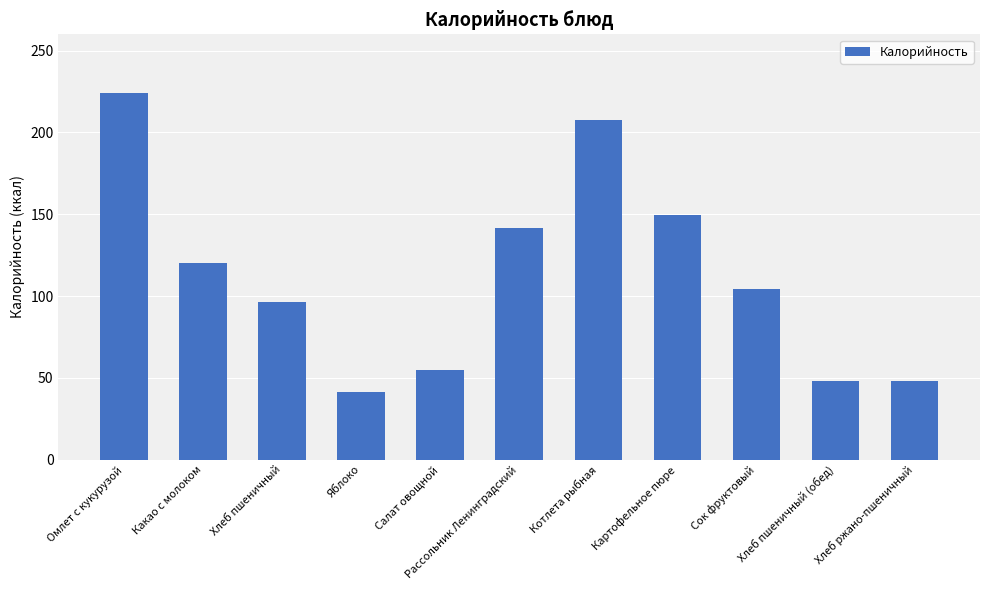

What is the label of the 4th bar from the right?

Картофельное пюре